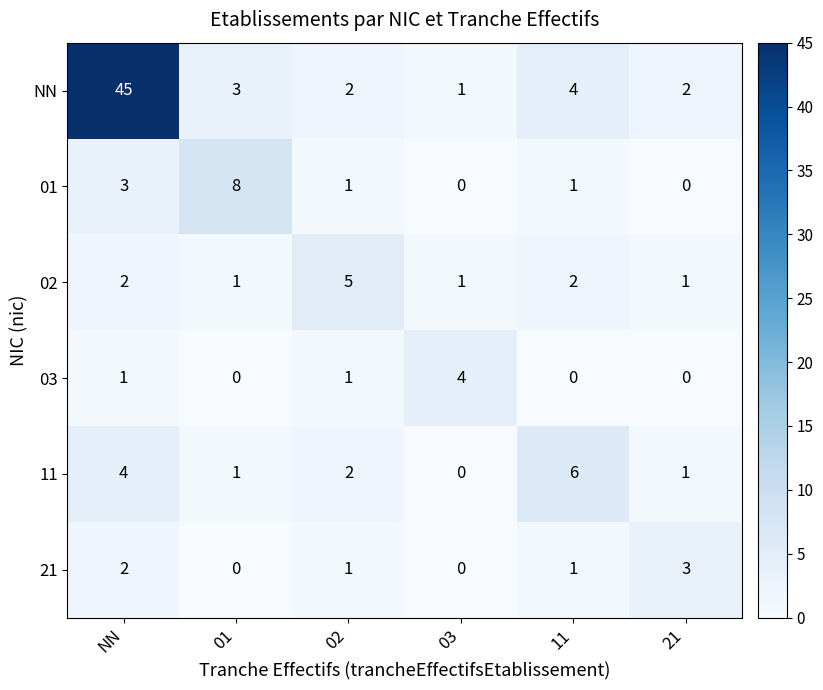

What is the sum of all 01 values?

13